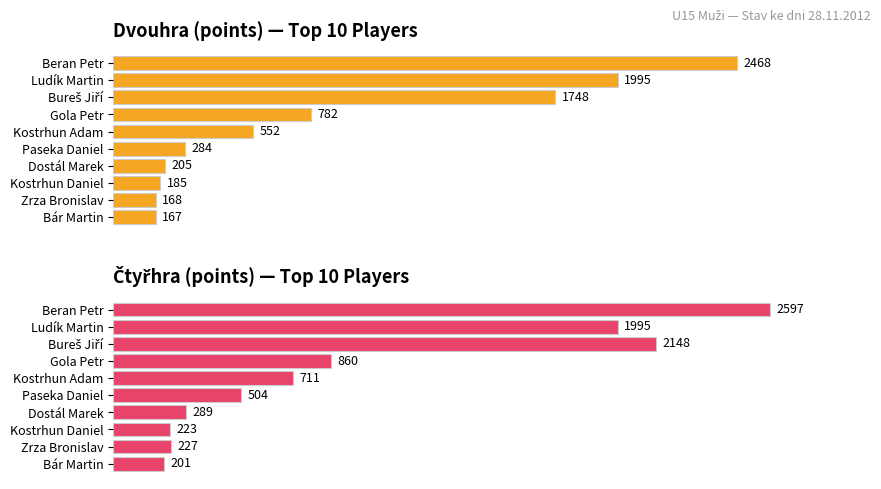

Between Bár Martin and Zrza Bronislav, which is larger?

Zrza Bronislav